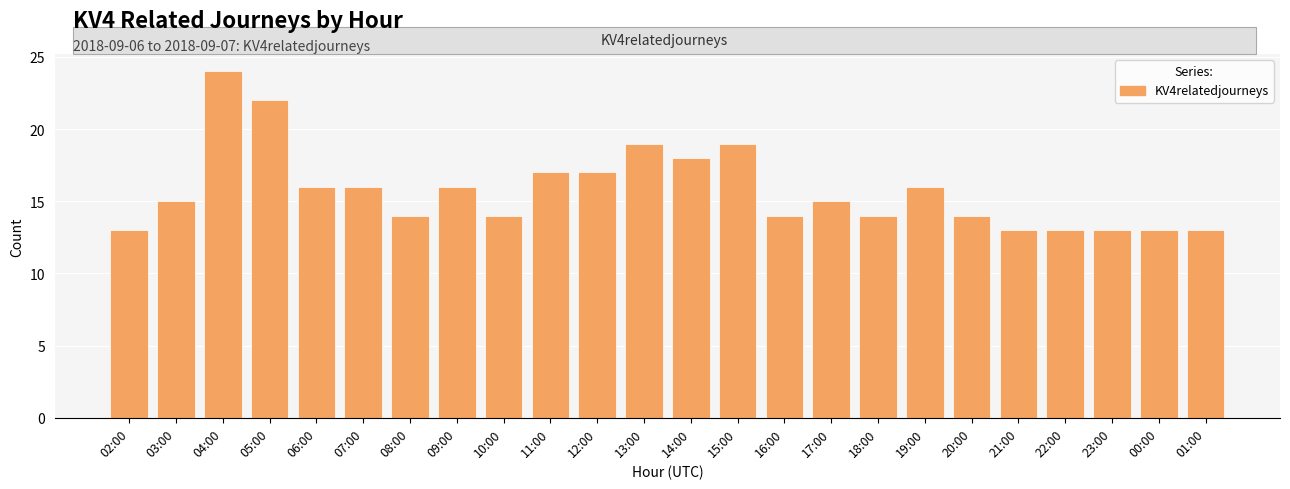

What is the minimum value shown in the chart?

13